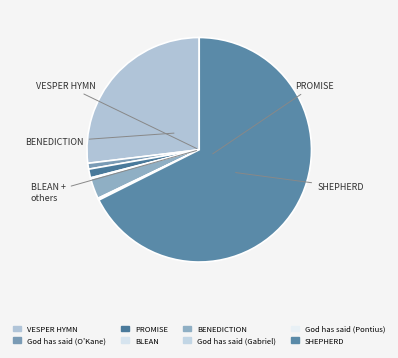

To the nearest percent, what is the average slice percentage?

12%